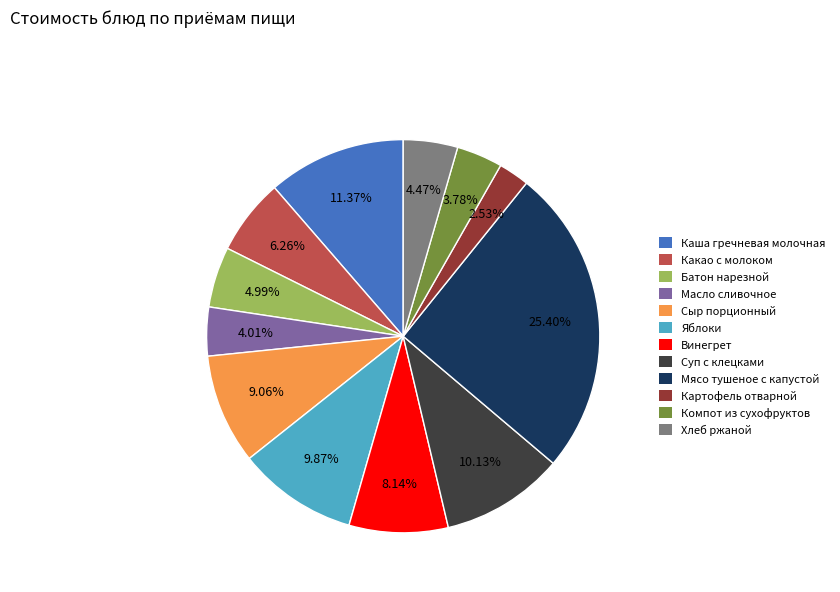

Which slice is the largest?

Мясо тушеное с капустой